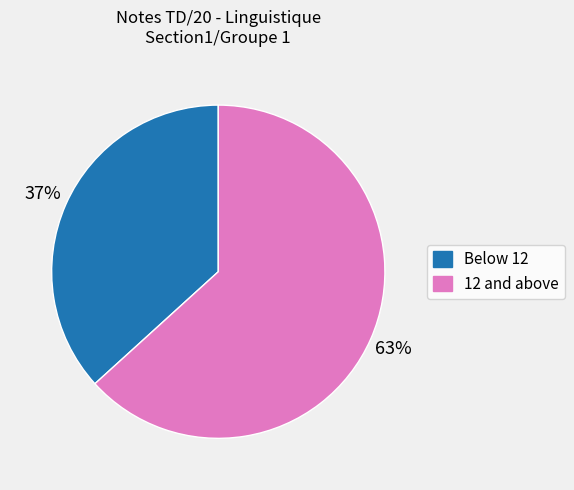

Is there a majority slice in this chart?

Yes